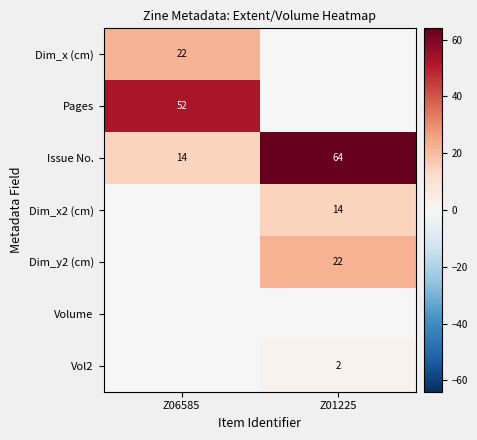

Is it true that Issue No. equals 64 at Z01225?

True